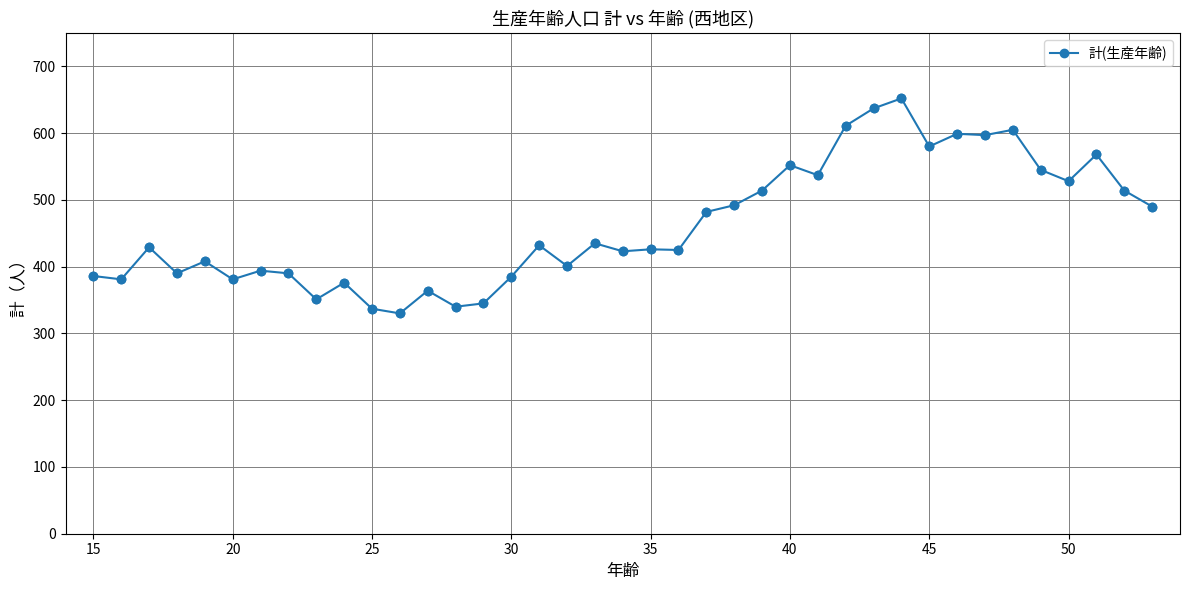

What is the sum of all values?

18032